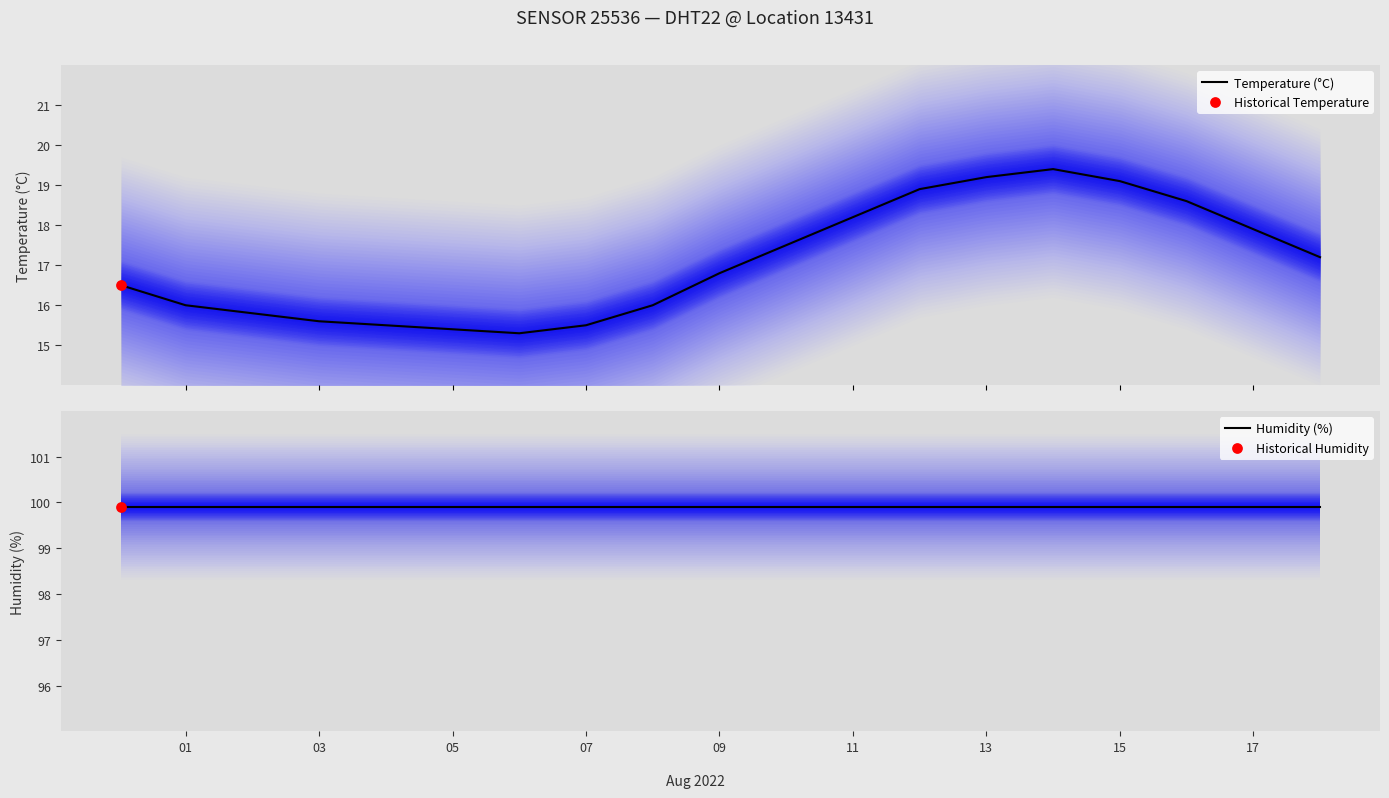

At how many categories does at least one series exceed 62?

19